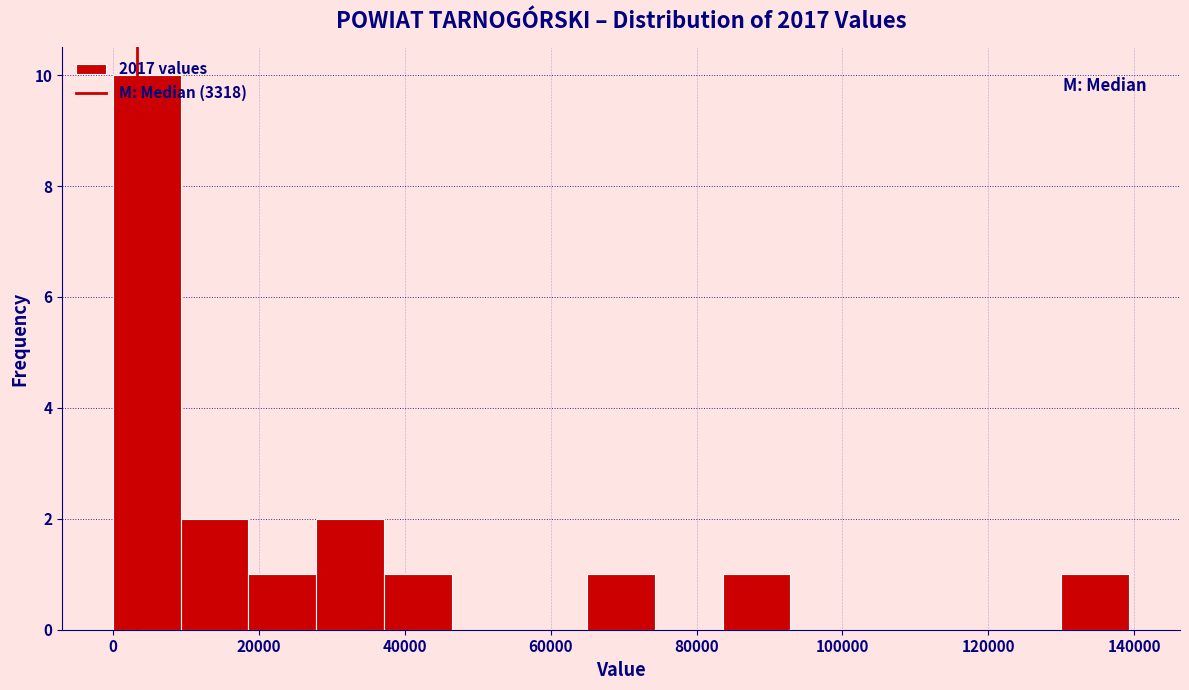

Which range on the x-axis has the tallest bar?

0 to 10000